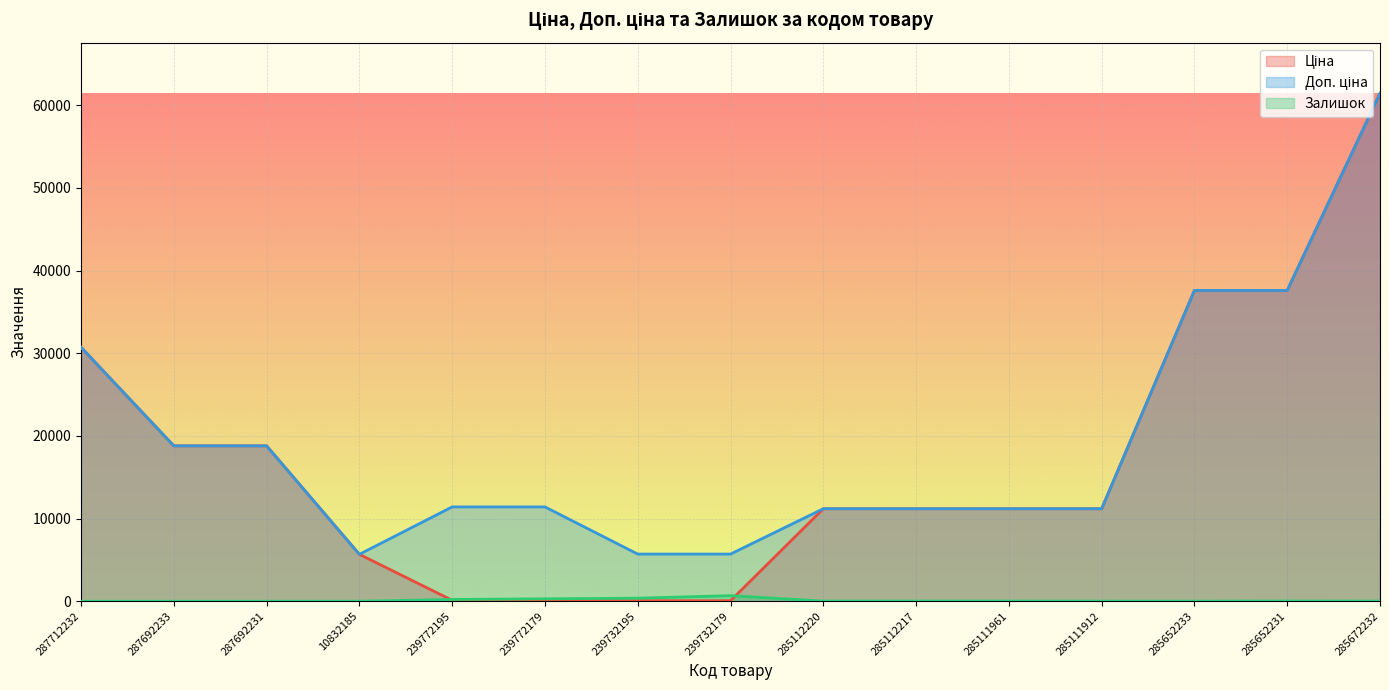

The value of Доп. ціна at 239732179 is 7418.5. True or false?

False